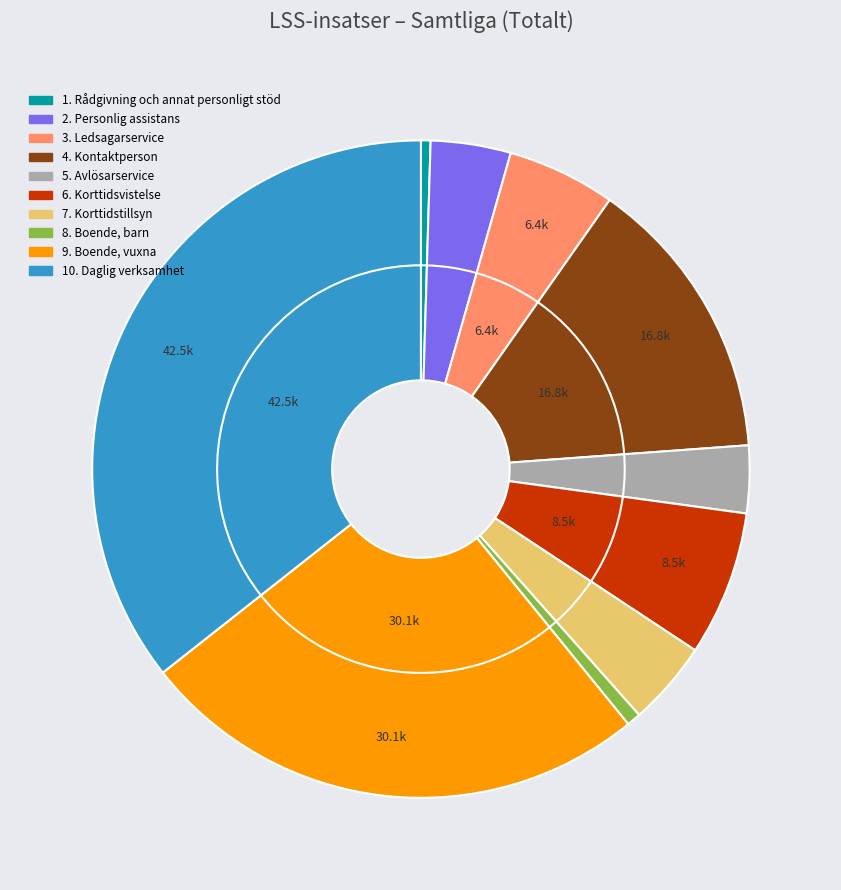

Is there any slice that represents more than half of the pie?

No